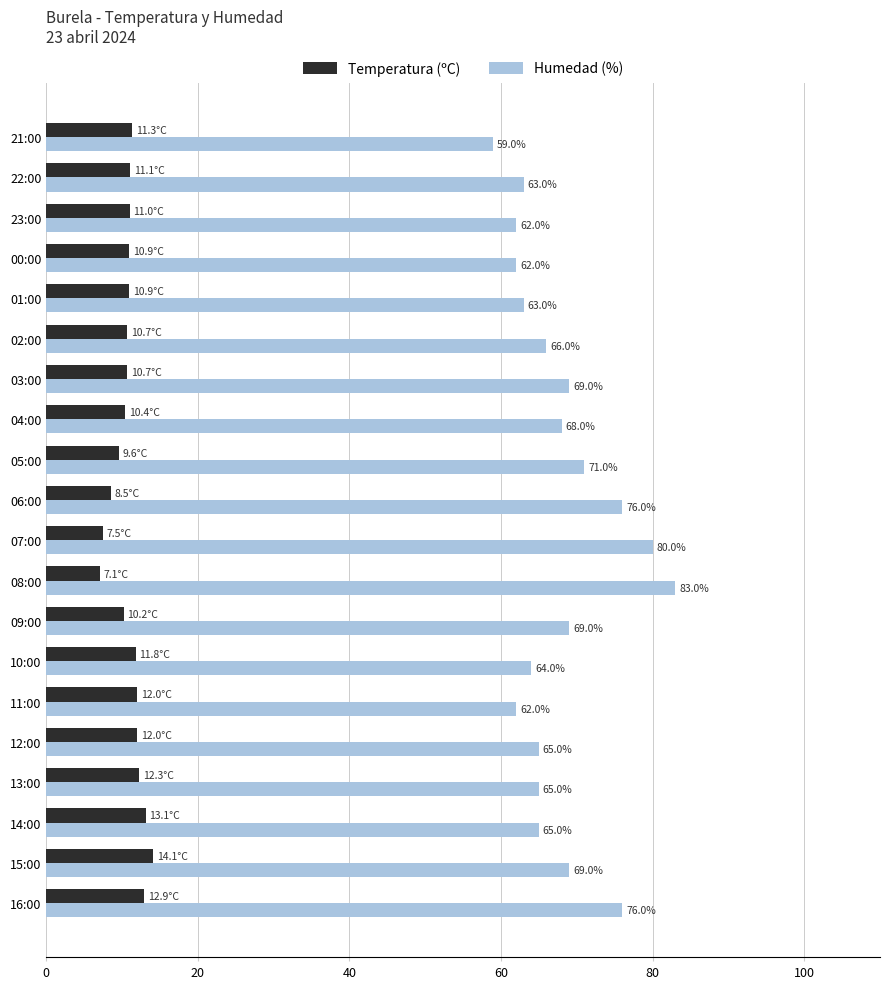

Which category has the highest value across all series?

08:00